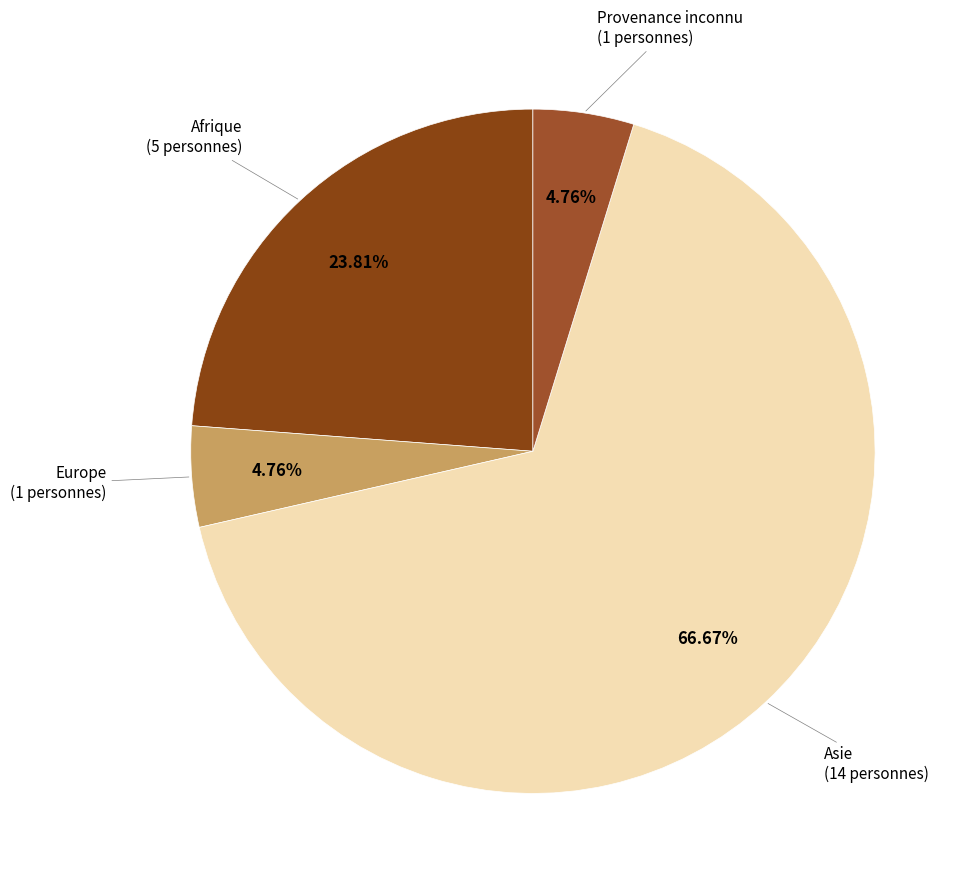

Which category has the biggest portion of the pie?

Asie